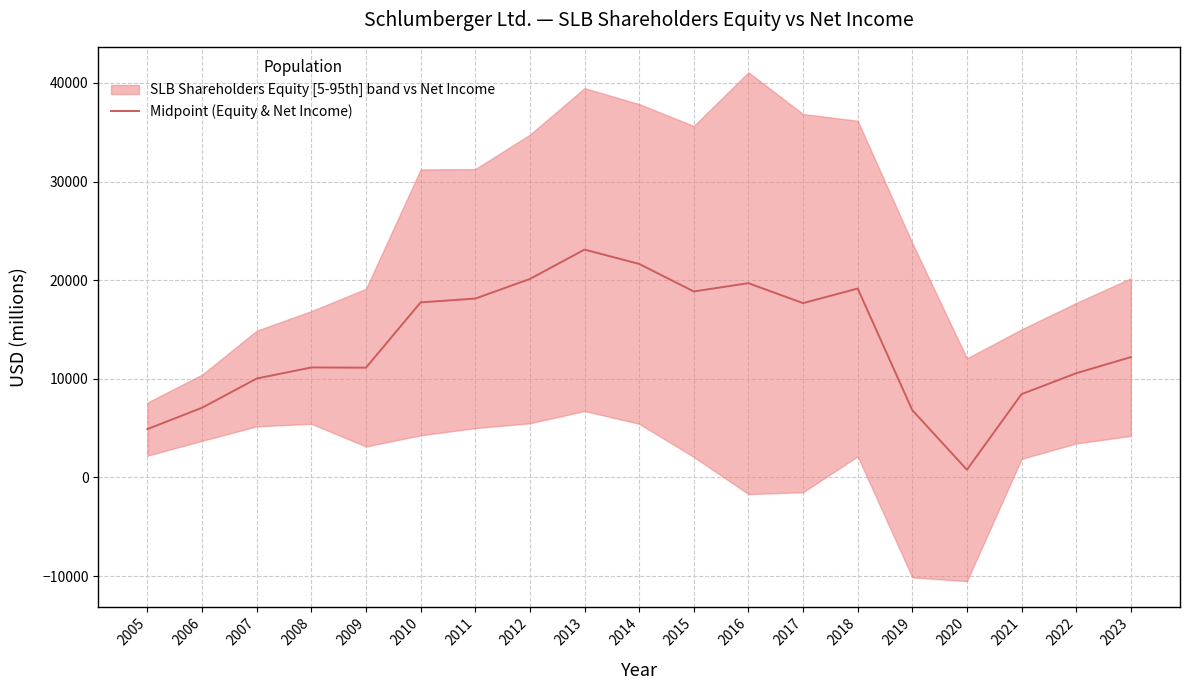

Which has a higher value, 2015 or 2013?

2013